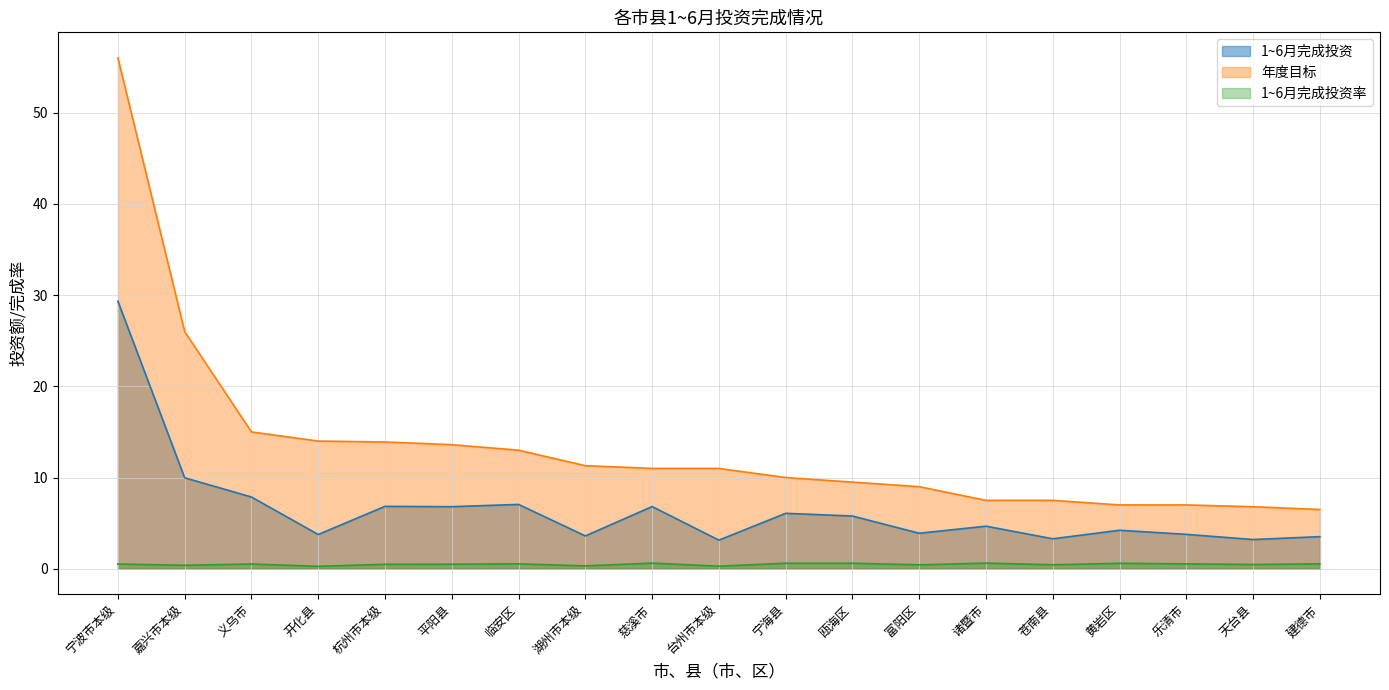

What is the difference between the highest and lowest values at 嘉兴市本级?

25.6